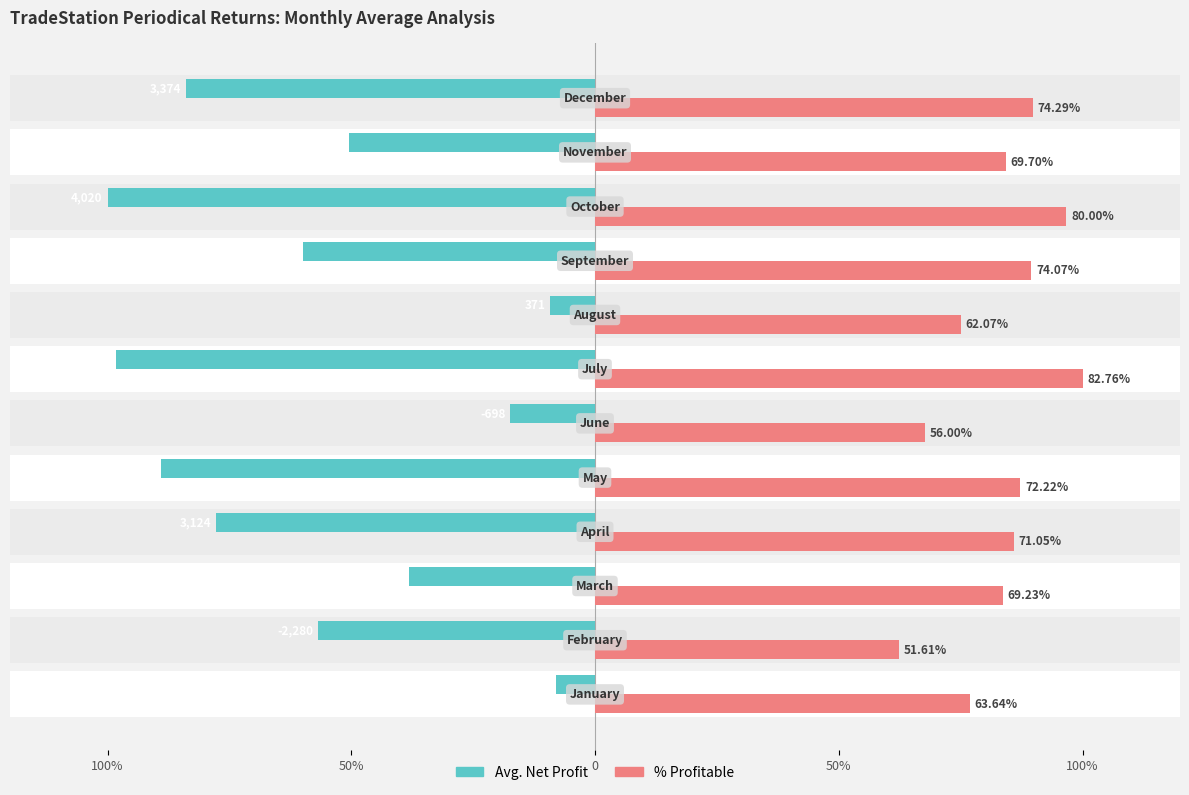

Does the chart contain stacked bars?

No